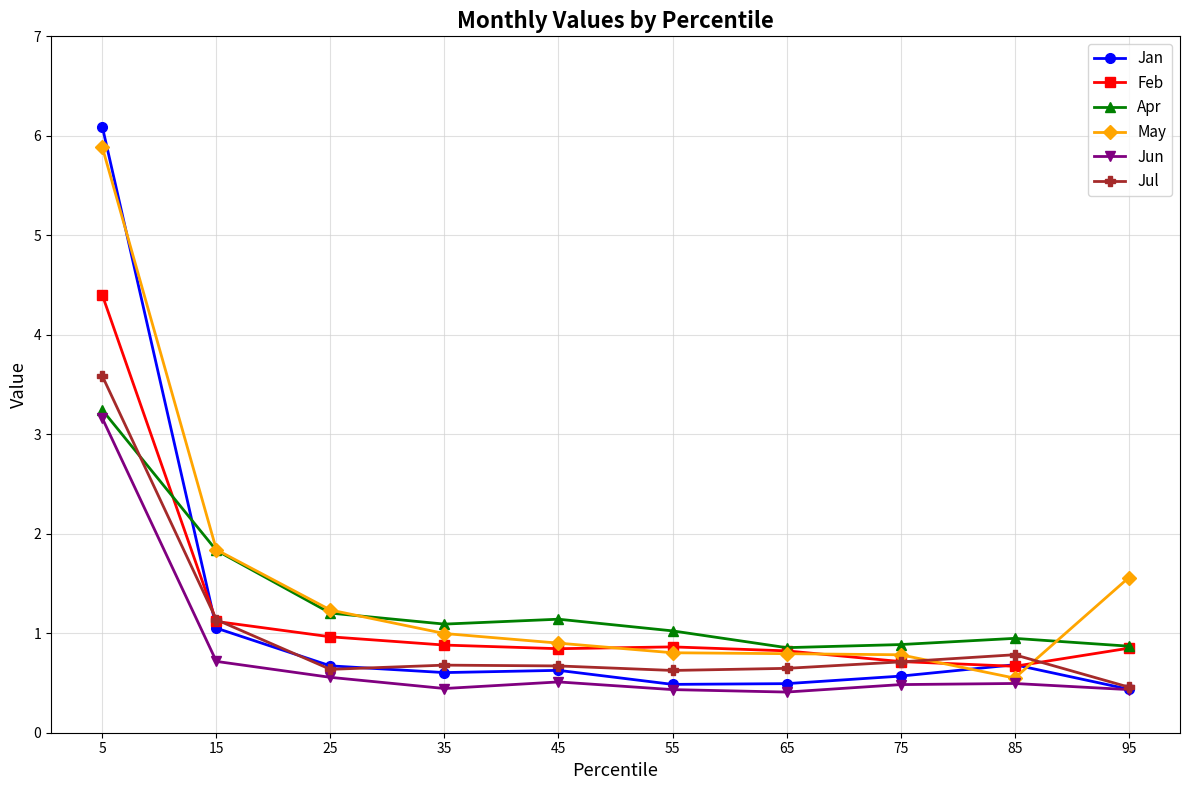

Between 15 and 75, which series saw the biggest shift?

May